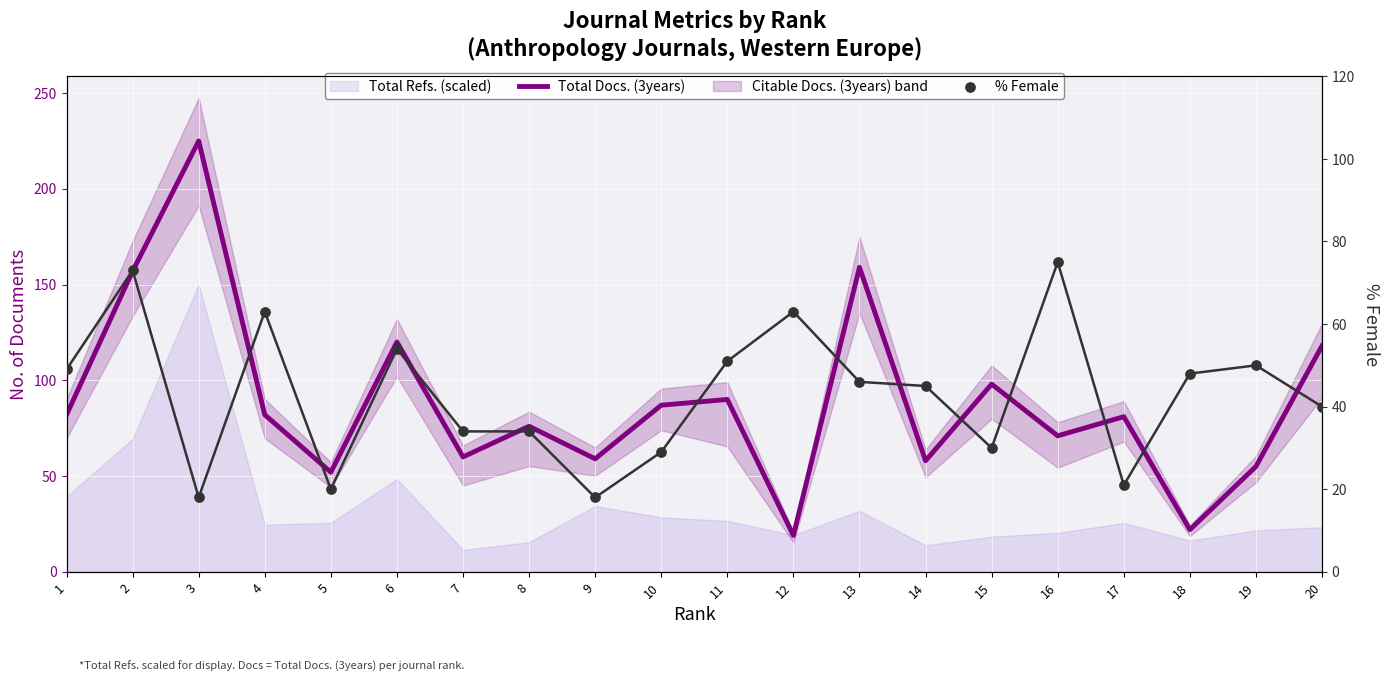

Is the value of % Female at 11 greater than the value of % Female trend at 3?

Yes